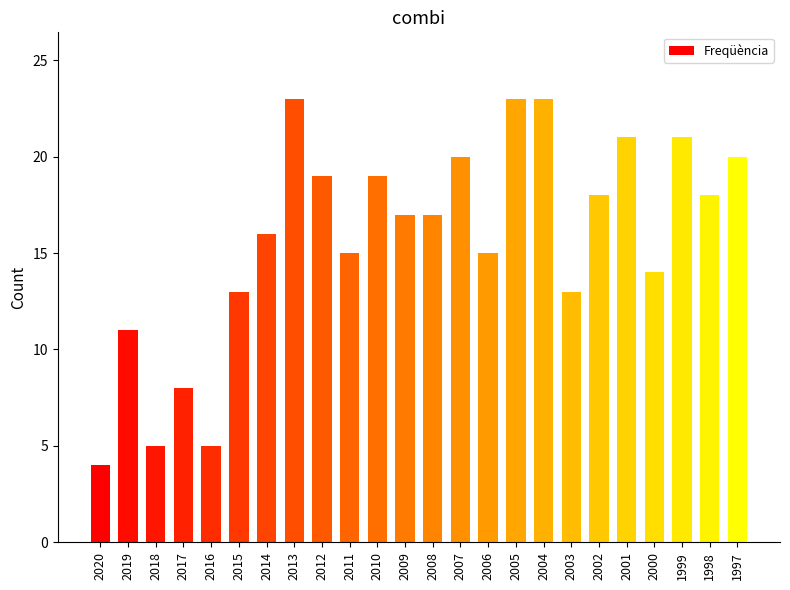

What is the difference between the second highest and minimum values?

19